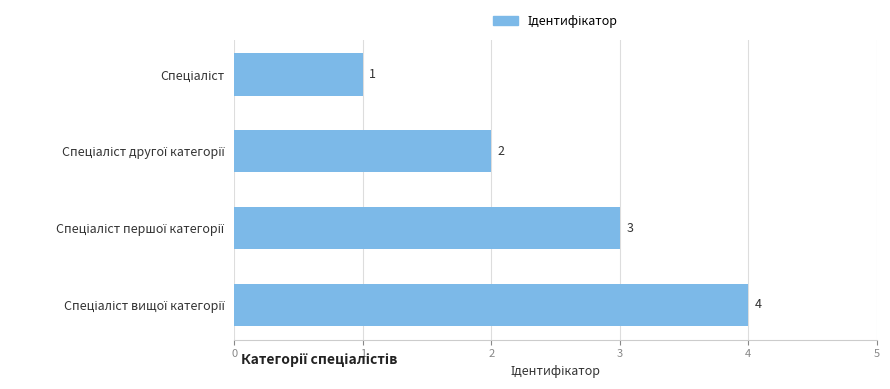

What is the greatest value displayed?

4